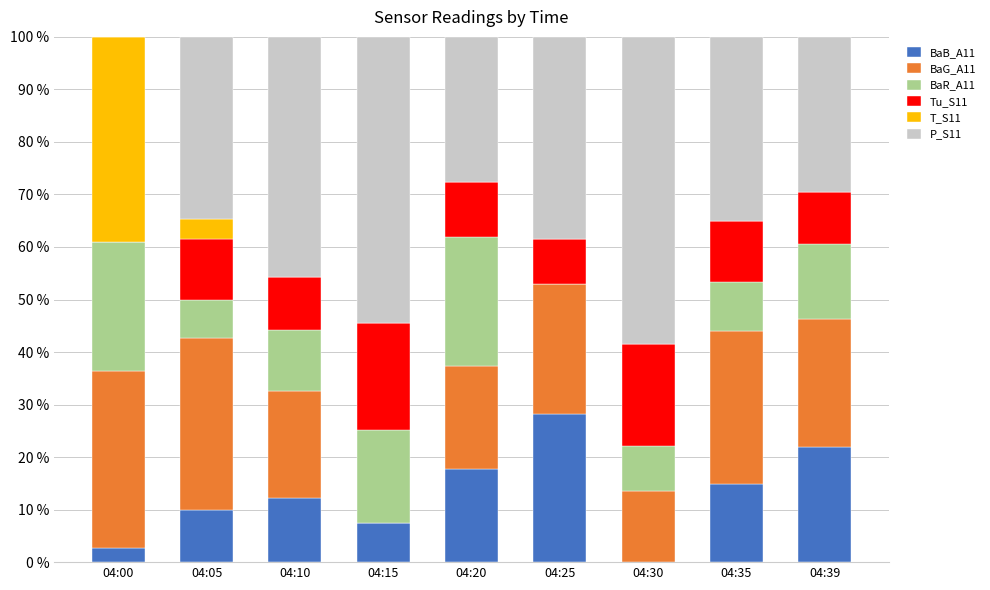

What is the highest value of the BaB_A11 series?

28.2